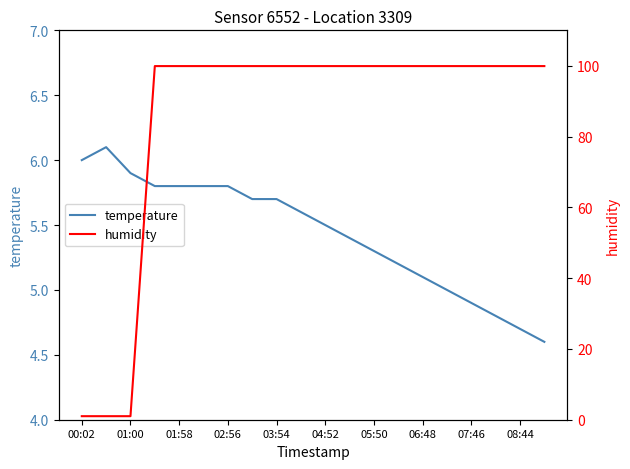

Reading left to right, list all the values displayed in this chart.

temperature: 6.0	6.1	5.9	5.8	5.8	5.8	5.8	5.7	5.7	5.6	5.5	5.4	5.3	5.2	5.1	5.0	4.9	4.8	4.7	4.6
humidity: 1.0	1.0	1.0	99.9	99.9	99.9	99.9	99.9	99.9	99.9	99.9	99.9	99.9	99.9	99.9	99.9	99.9	99.9	99.9	99.9